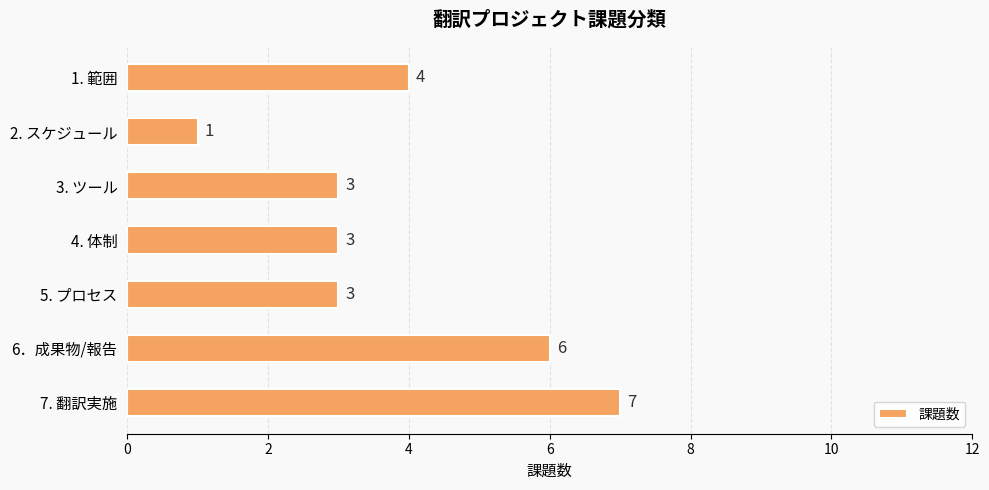

At which category does the chart reach its minimum across all series?

2. スケジュール